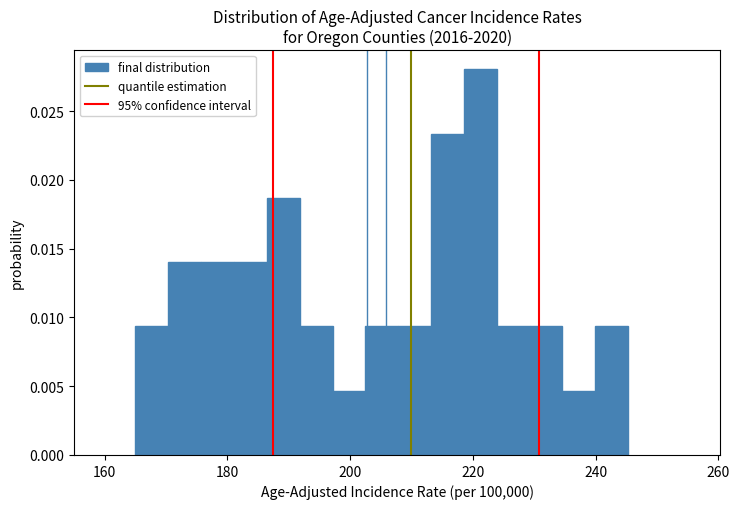

Read against the x-axis, roughly where is the centre of the tallest bar?

222